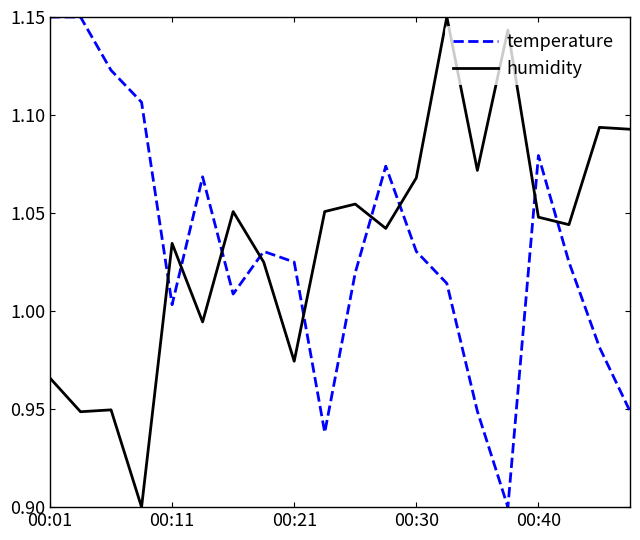

True or false: temperature and humidity intersect in this chart.

True